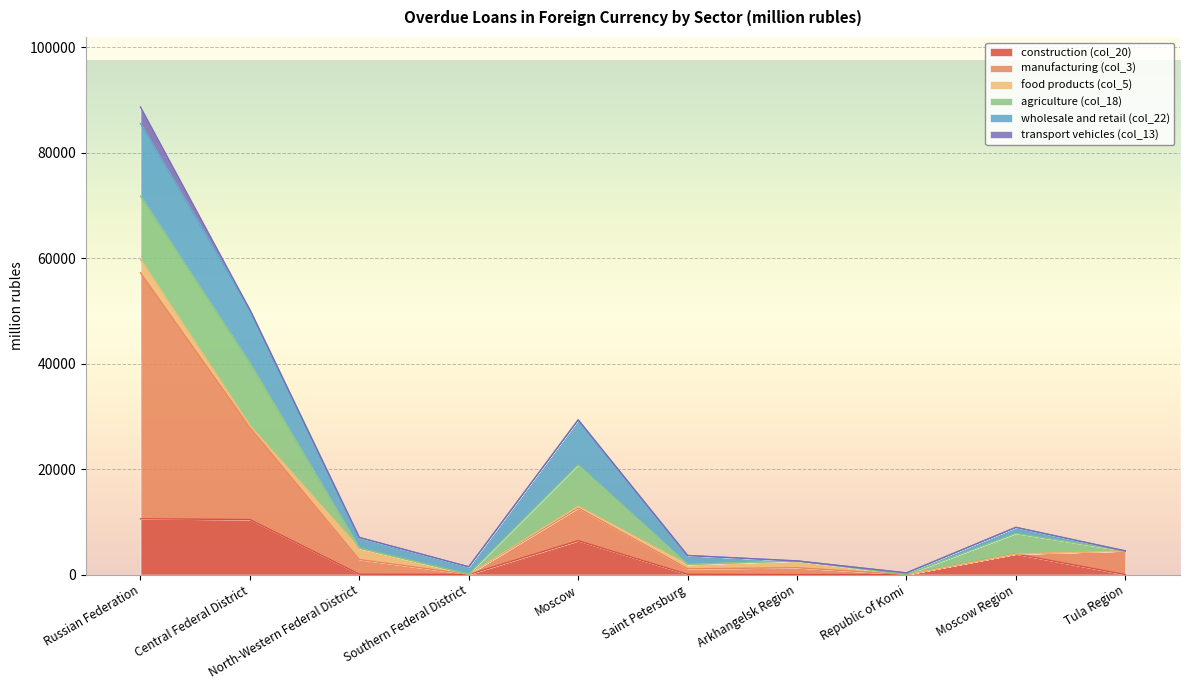

Where do wholesale and retail (col_22) and agriculture (col_18) first cross each other?

Russian Federation and Central Federal District